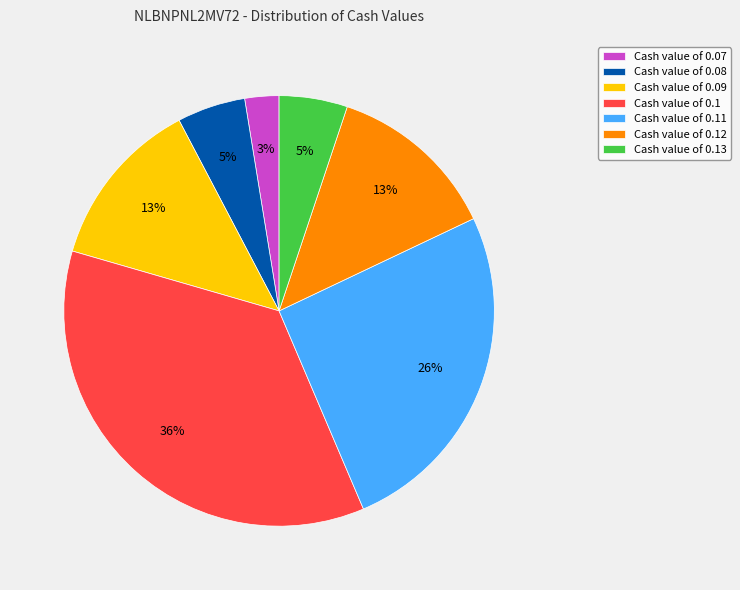

To the nearest percent, what percentage of the pie is Cash value of 0.09?

13%